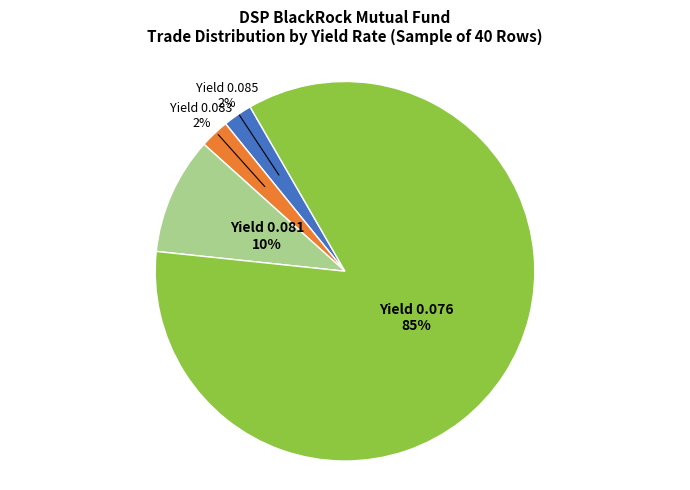

What is the ratio of the value at Yield 0.083 to the value at Yield 0.081?

0.3